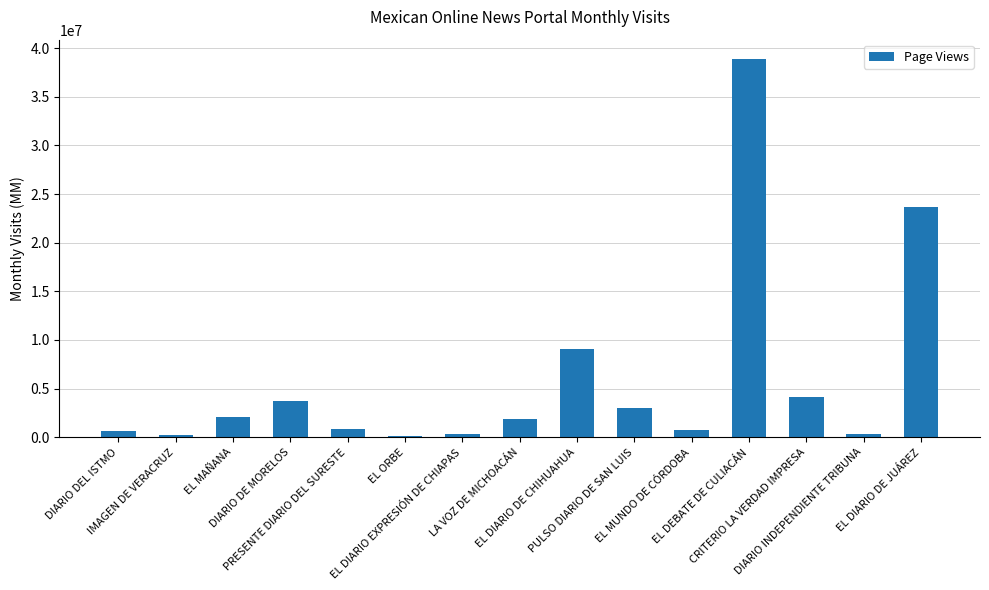

What is the label of the 10th bar from the left?

PULSO DIARIO DE SAN LUIS